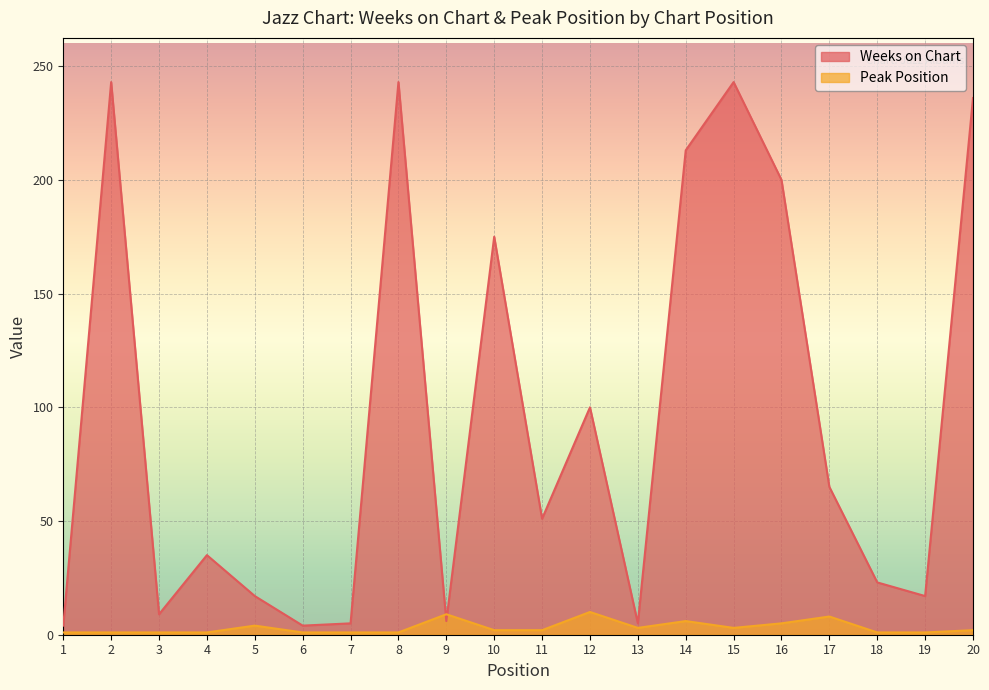

What is the smallest value displayed?

1